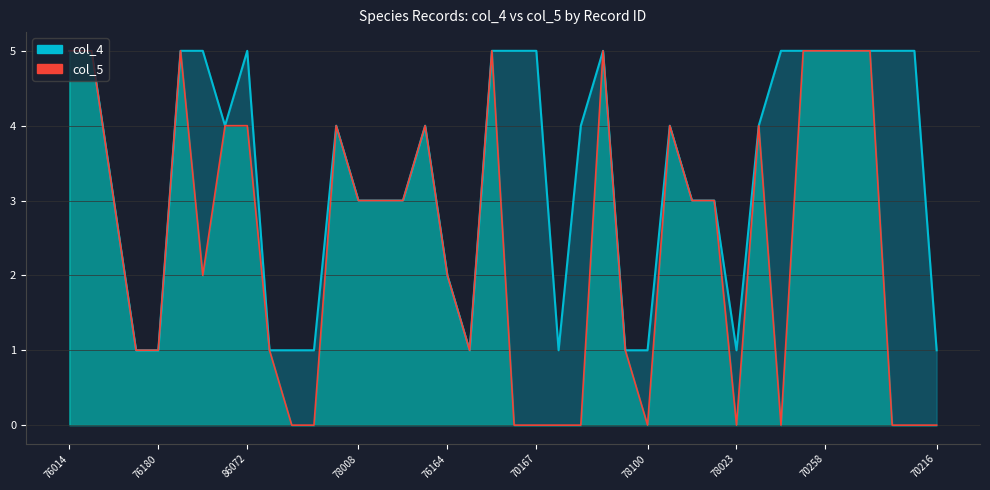

True or false: col_5 and col_4 intersect in this chart.

False